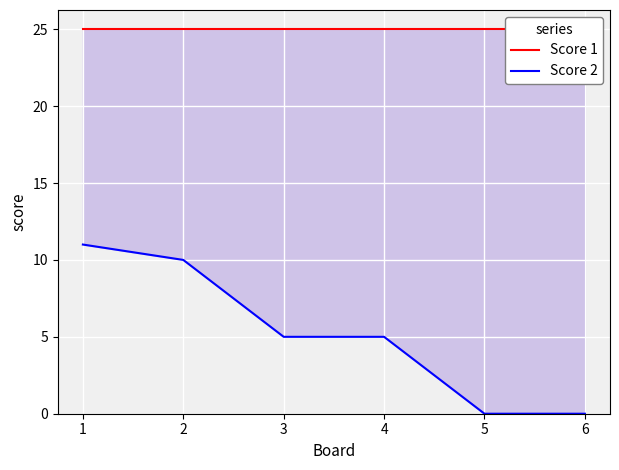

Reading left to right, transcribe all the data shown in this chart.

Score 1: 25	25	25	25	25	25
Score 2: 11	10	5	5	0	0